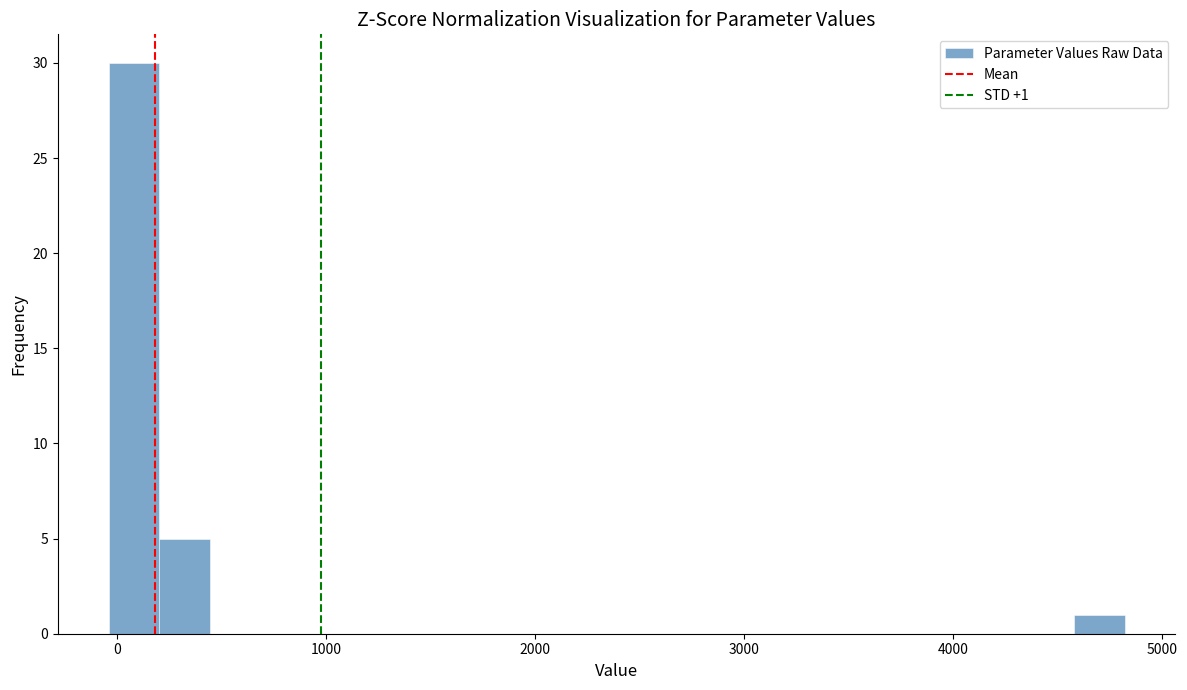

Around what value on the x-axis is the tallest bar? Give the approximate position of its centre, as read against the axis.

100